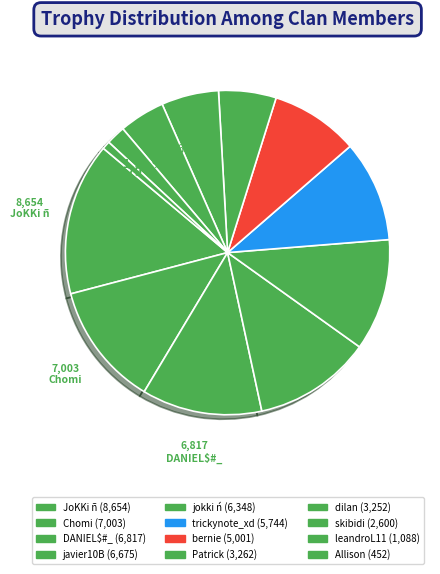

Which slice is the smallest?

Allison